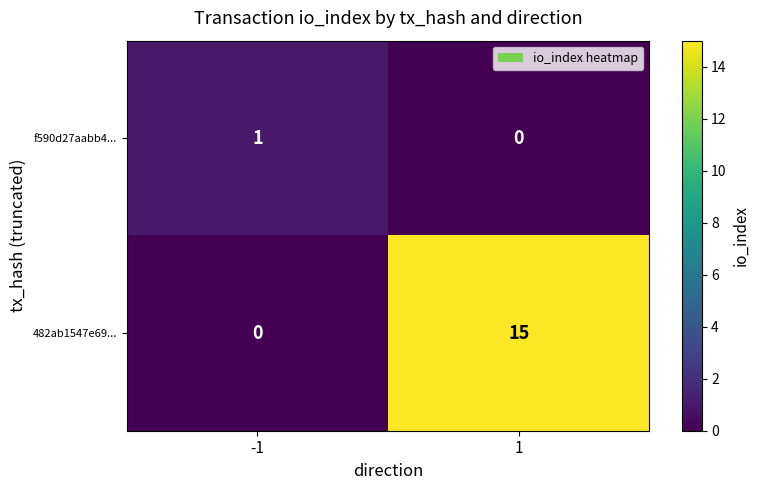

What is the average value of the 482ab1547e69... series?

8